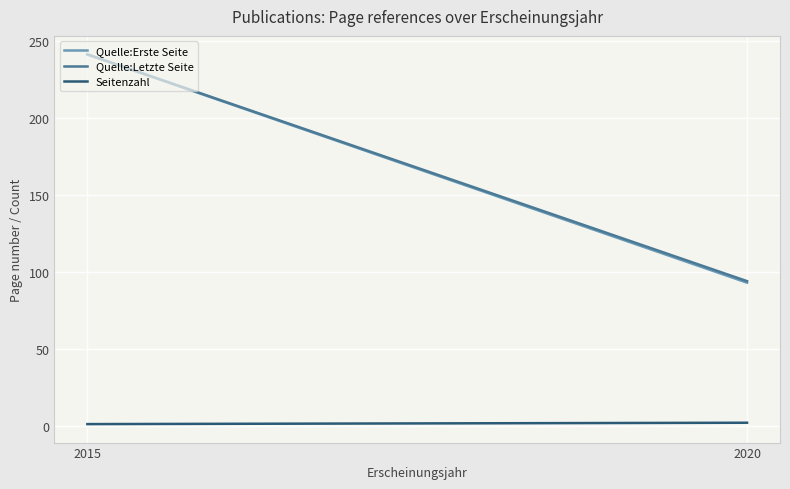

At which category is the sum across all series the highest?

2015